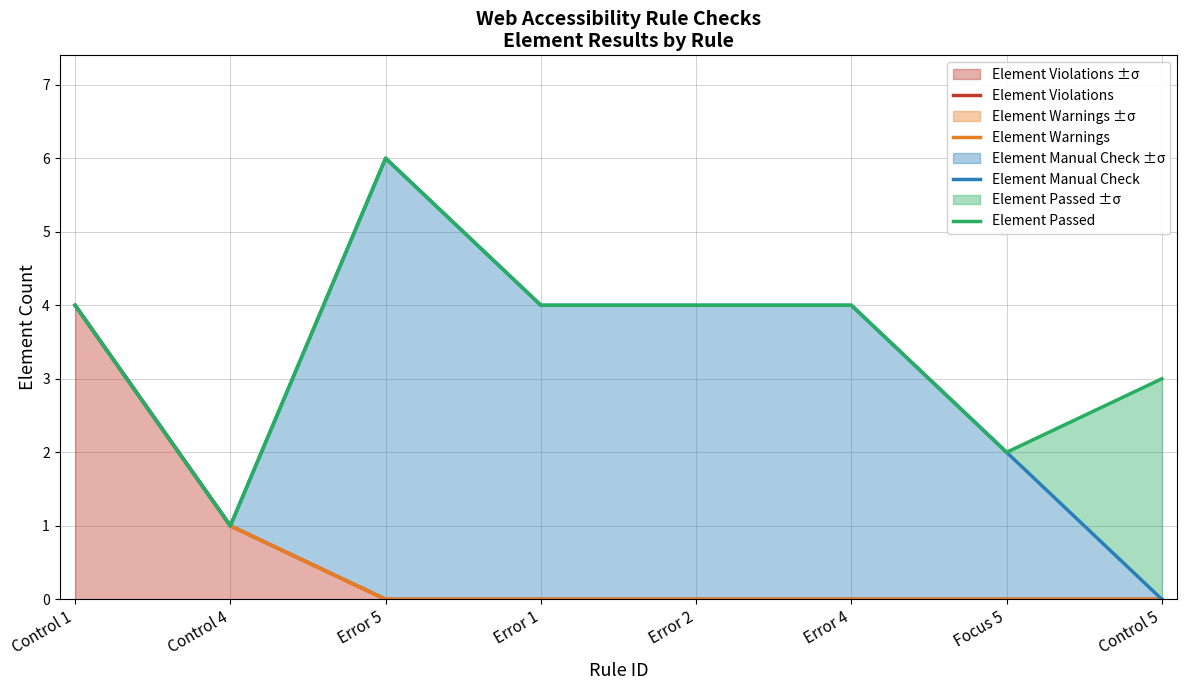

Is the value of Element Manual Check at Error 1 greater than the value of Element Violations at Focus 5?

Yes